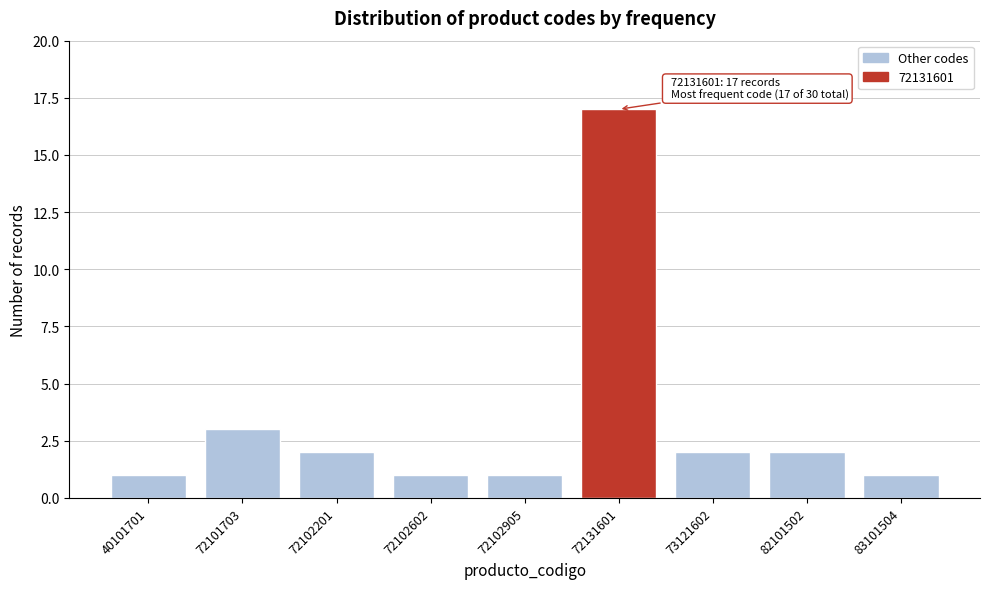

Reading left to right, what are all the values shown in this chart?

1	3	2	1	1	17	2	2	1